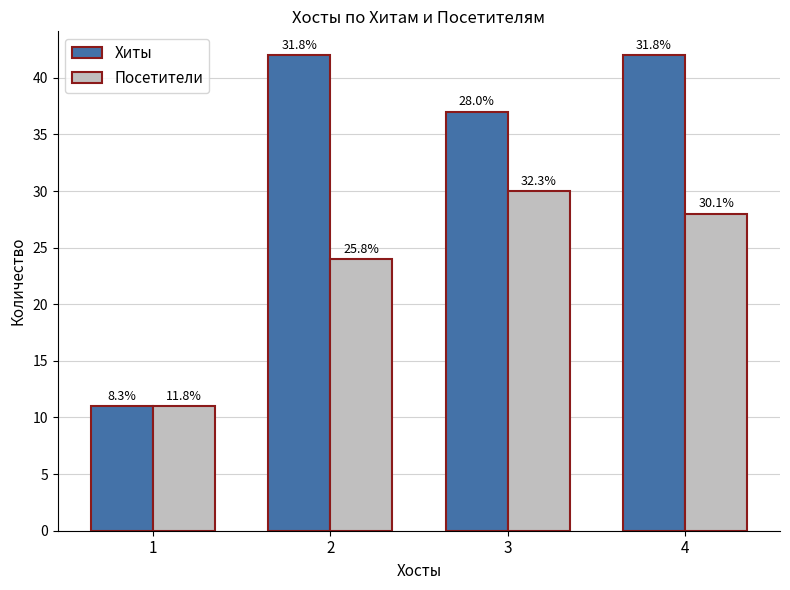

Count the Посетители values in the range 24 to 30.

3